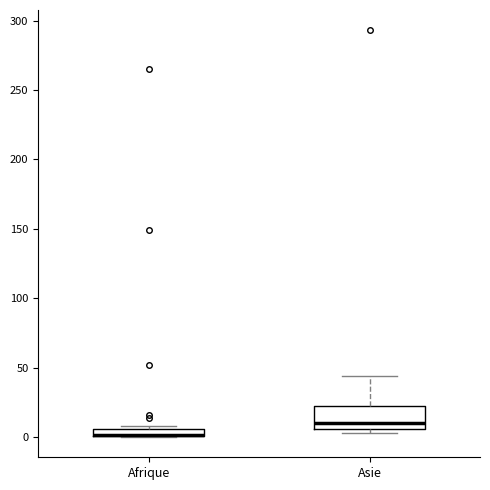

Comparing the boxes themselves (not the whiskers), which one is the tallest?

Asie